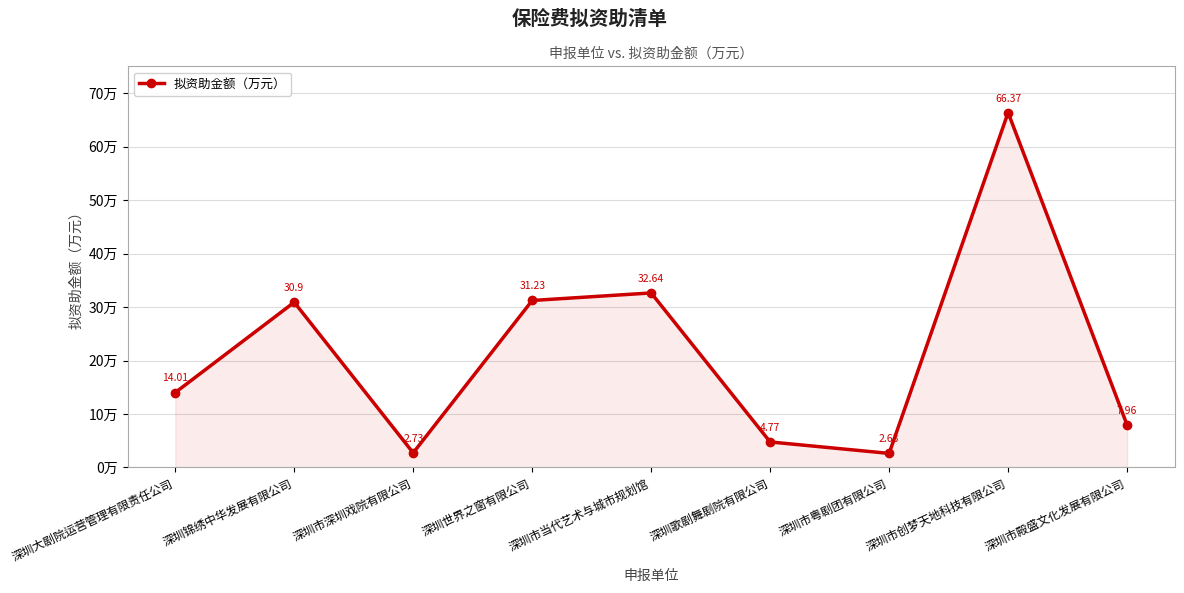

Does the chart display data point markers on the line(s)?

Yes